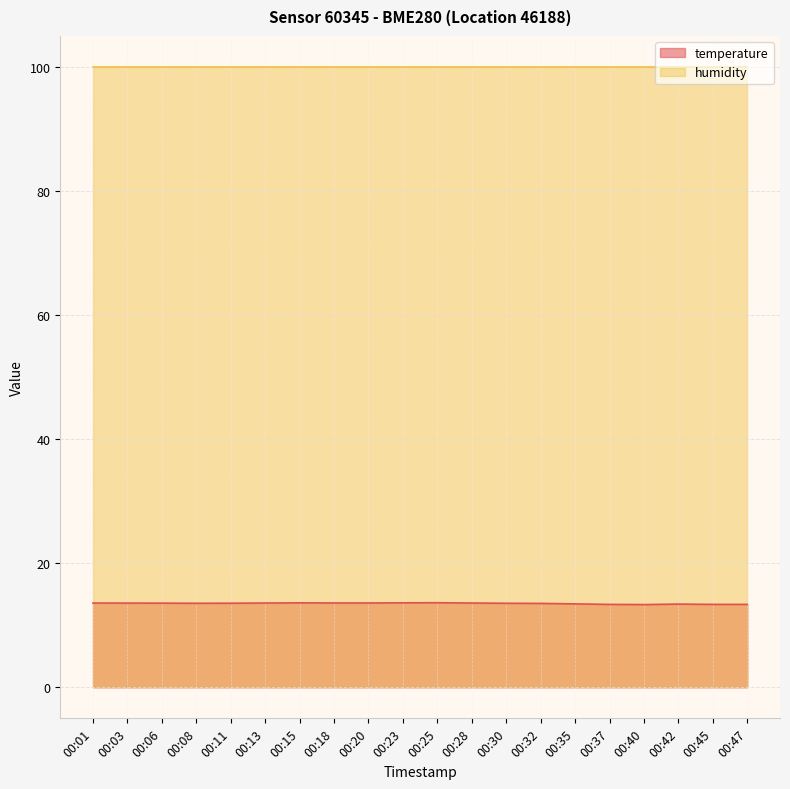

How many lines are shown in the chart?

2